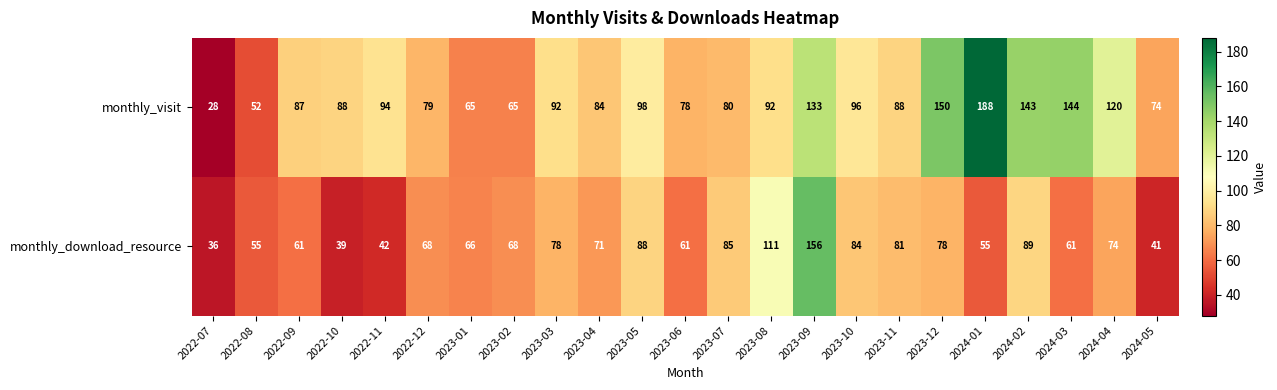

What is the minimum value shown in the chart?

28